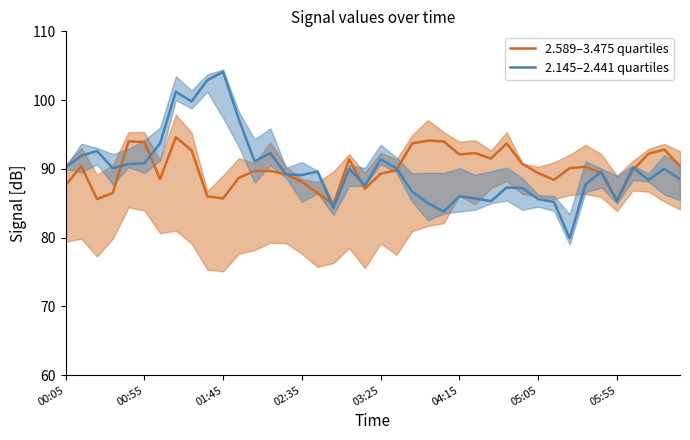

What is the sum of all 2.589–3.475 quartiles values?

3600.2